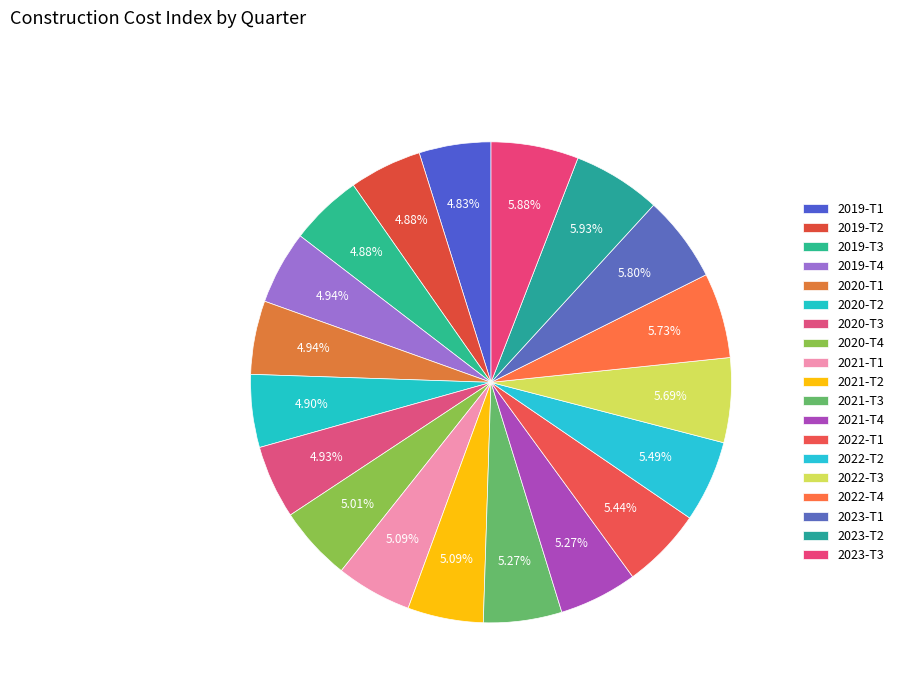

Combined, what portion of the pie is 2023-T2 and 2020-T4?

10.9%